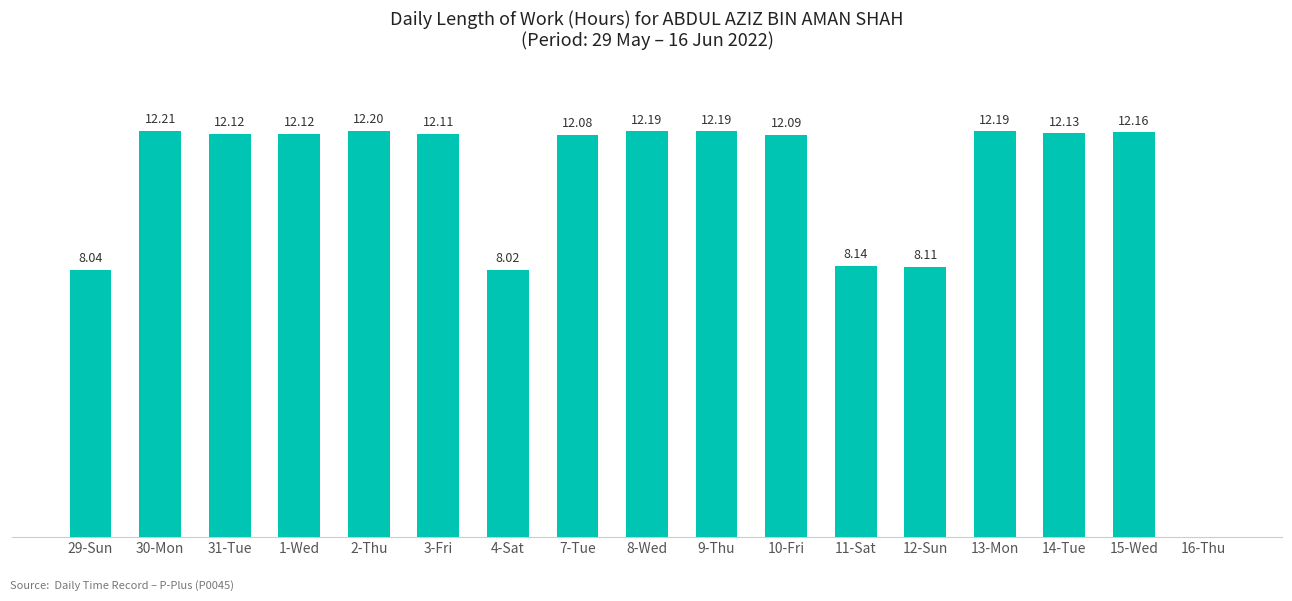

Which has a higher value, 7-Tue or 30-Mon?

30-Mon